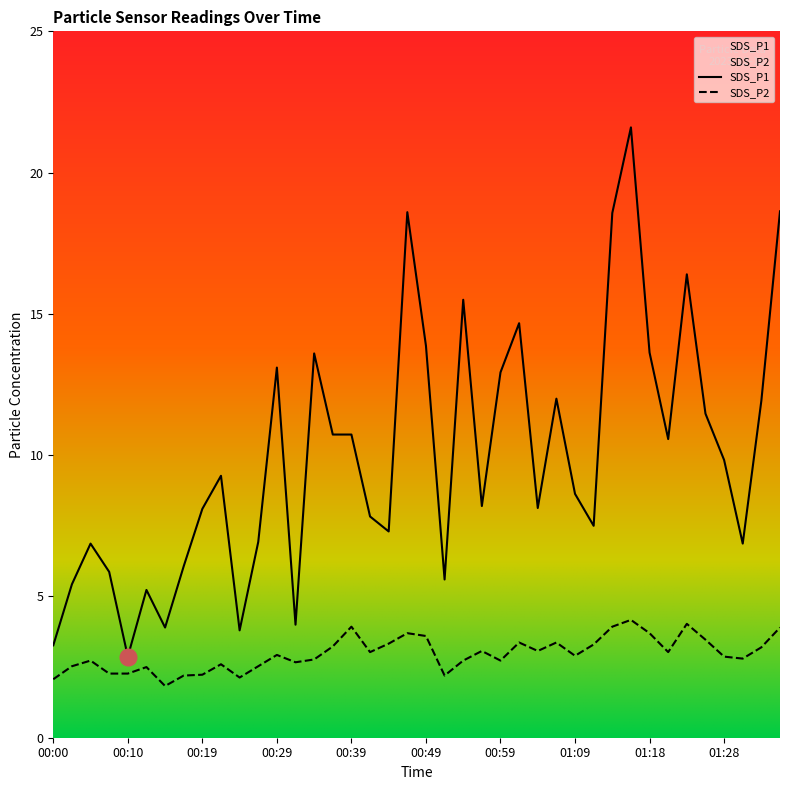

Where does the SDS_P1 series first go above 9?

00:22